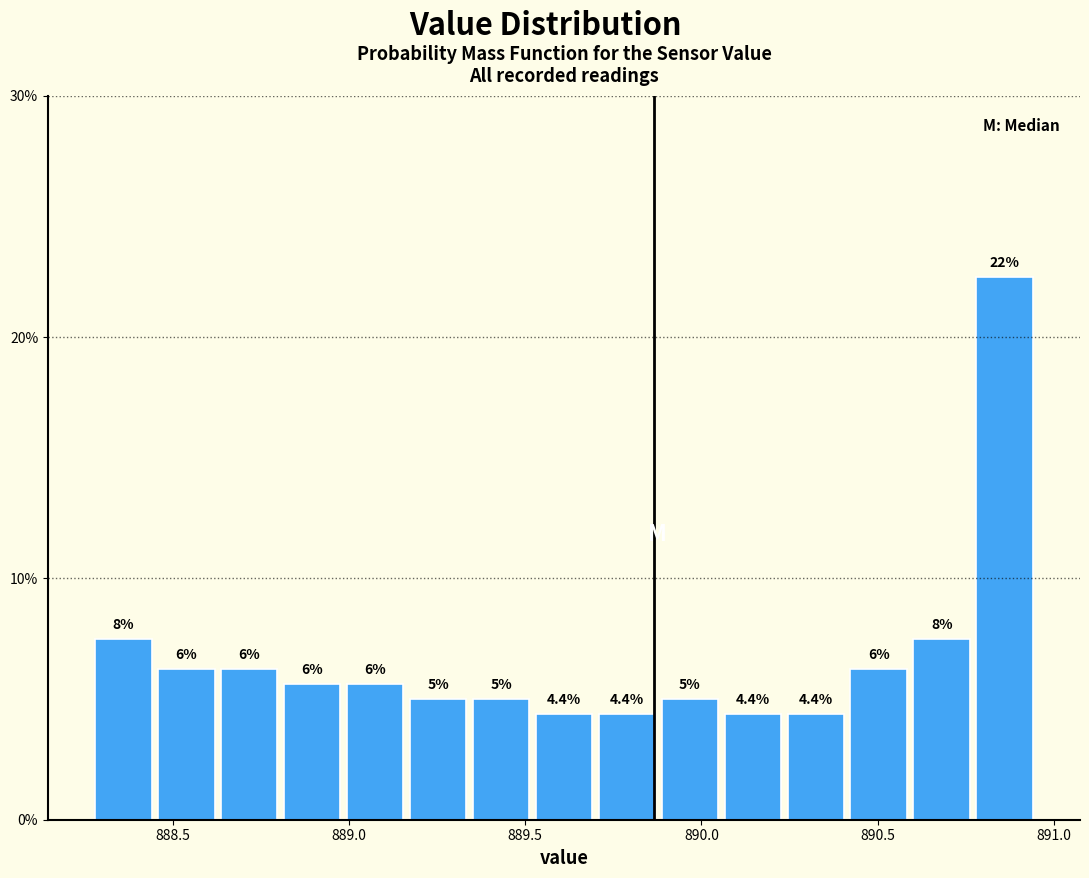

Read against the x-axis, roughly where is the centre of the tallest bar?

890.85